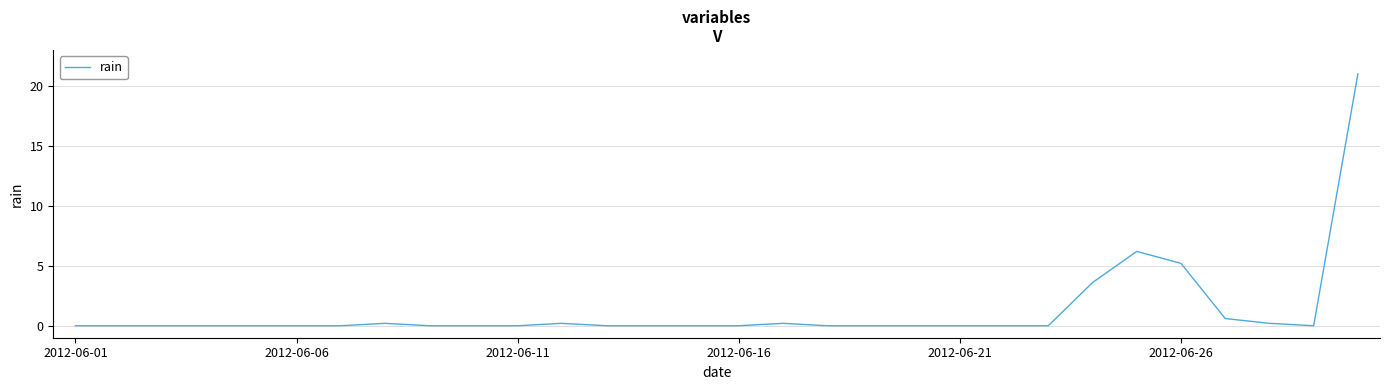

How many lines are shown in the chart?

1